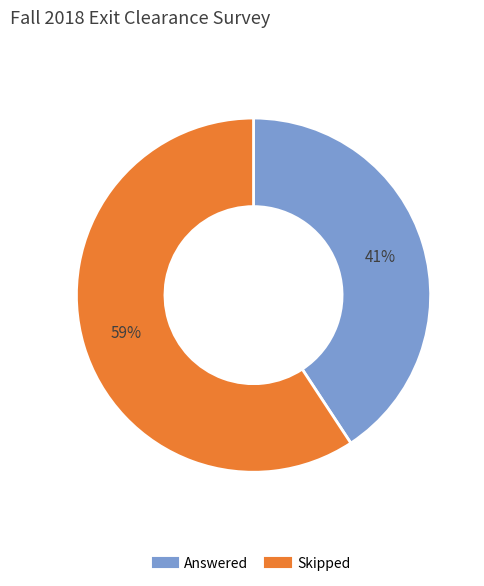

Do Skipped and Answered together represent more than half of the pie?

Yes